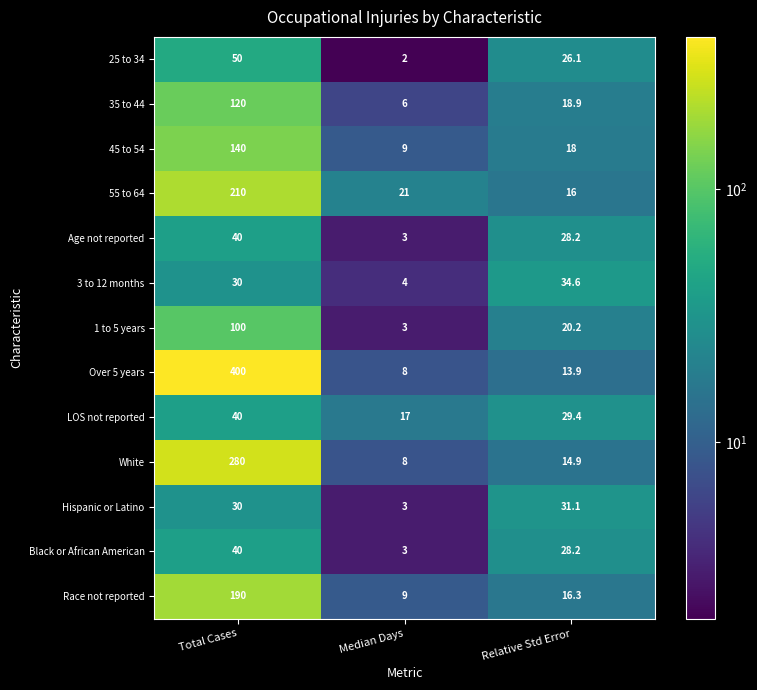

At which category is the sum across all series the highest?

Total Cases